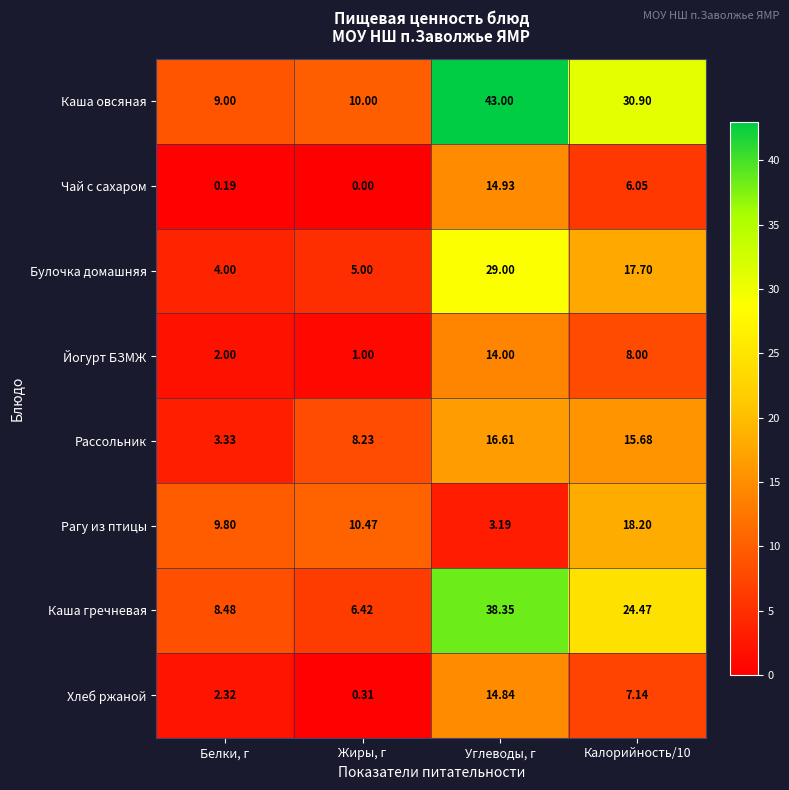

Which series has the largest total across all categories?

Каша овсяная